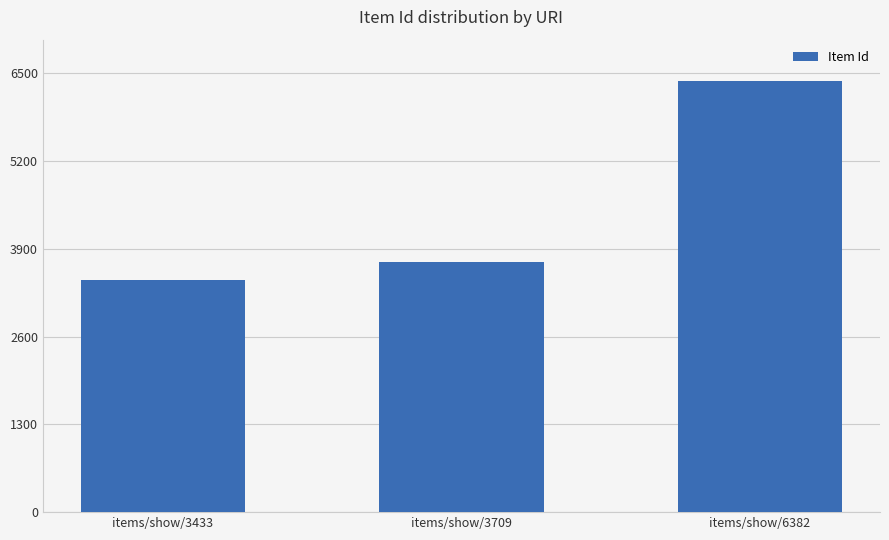

List the labels in order of value, largest first.

items/show/6382, items/show/3709, items/show/3433